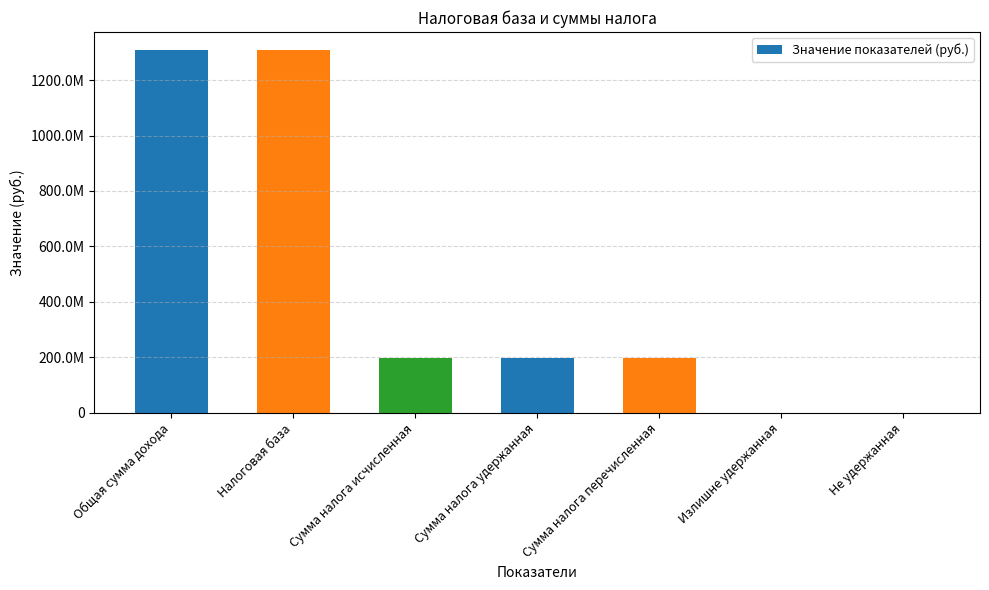

Reading right to left, transcribe all the data shown in this chart.

Не удержанная=0	Излишне удержанная=0	Сумма налога перечисленная=196227798	Сумма налога удержанная=196227798	Сумма налога исчисленная=196227798	Налоговая база=1308185317	Общая сумма дохода=1308185317